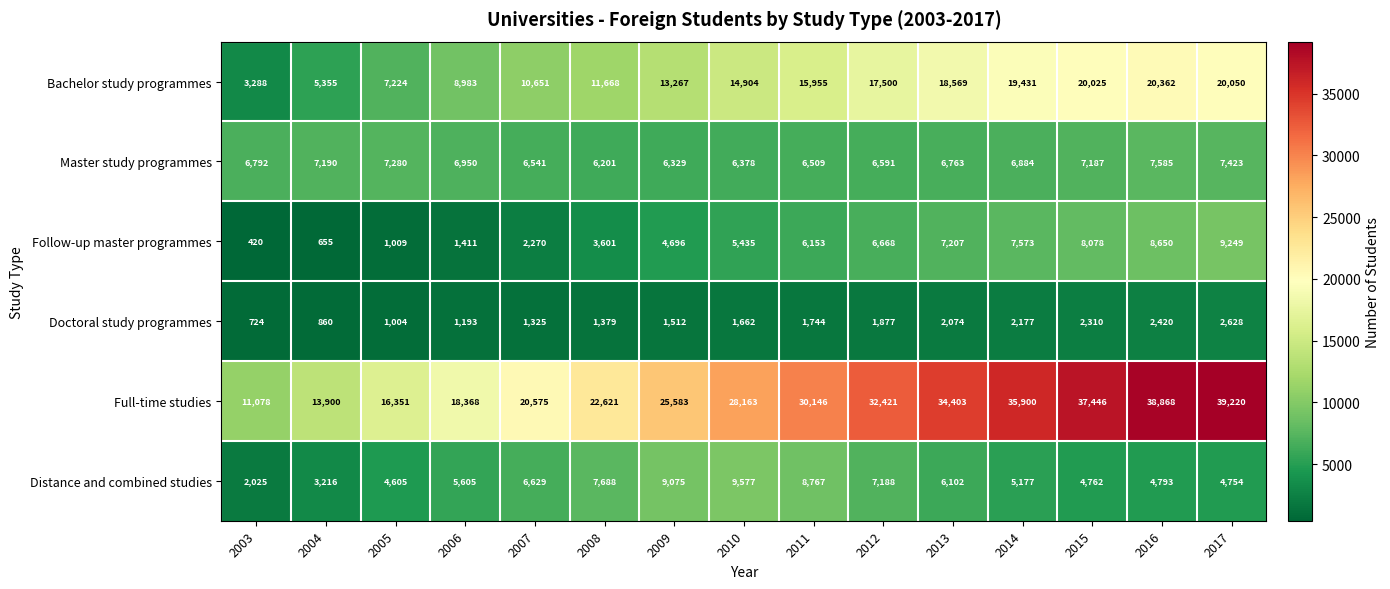

What is the difference between the maximum and minimum values in the Doctoral study programmes series?

1904